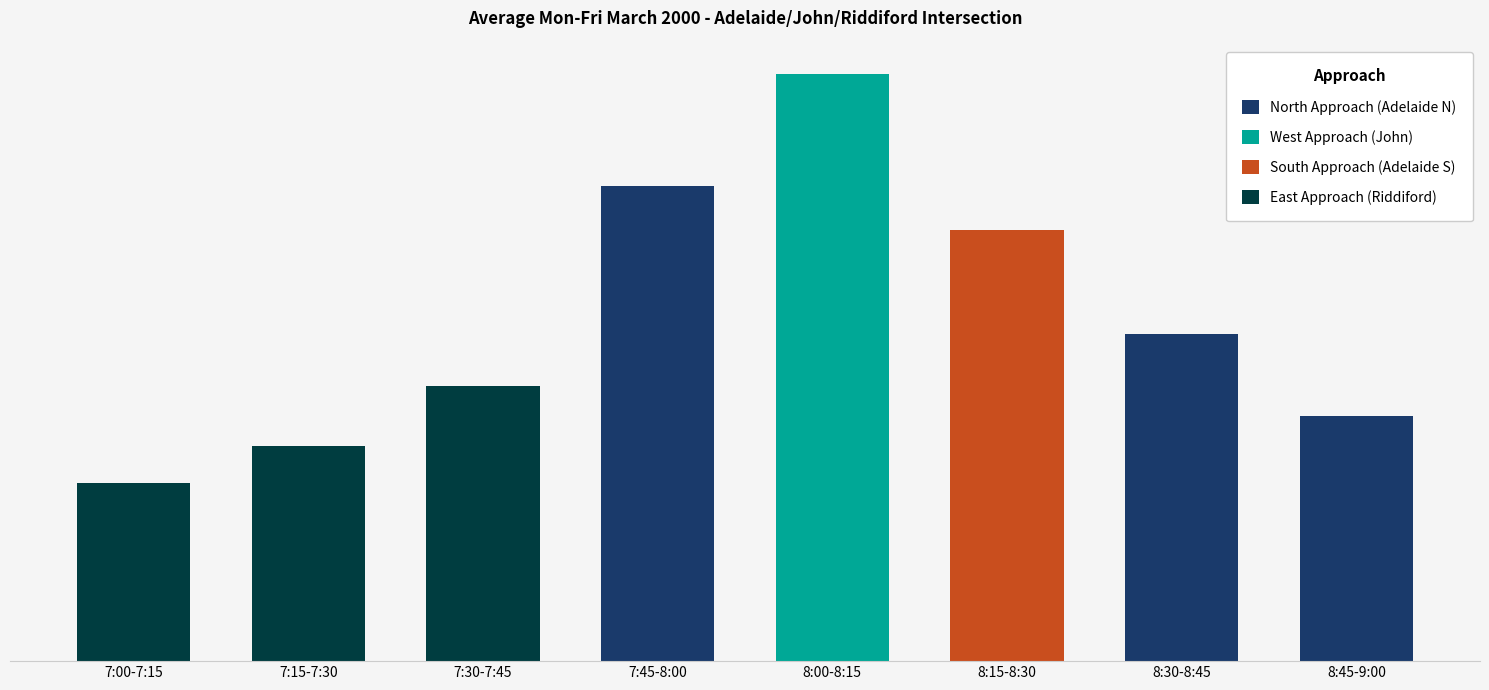

Which has a higher value, 8:45-9:00 or 8:30-8:45?

8:30-8:45